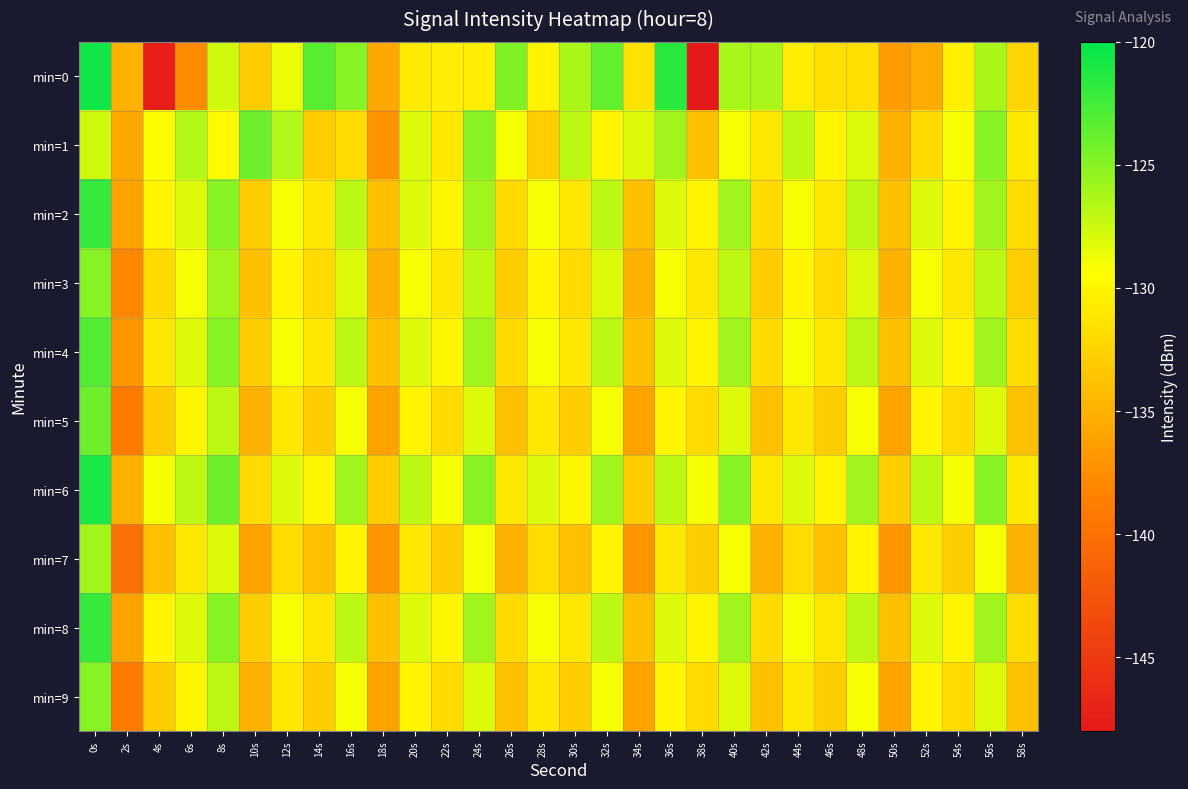

Which label corresponds to the largest value in the chart?

0s